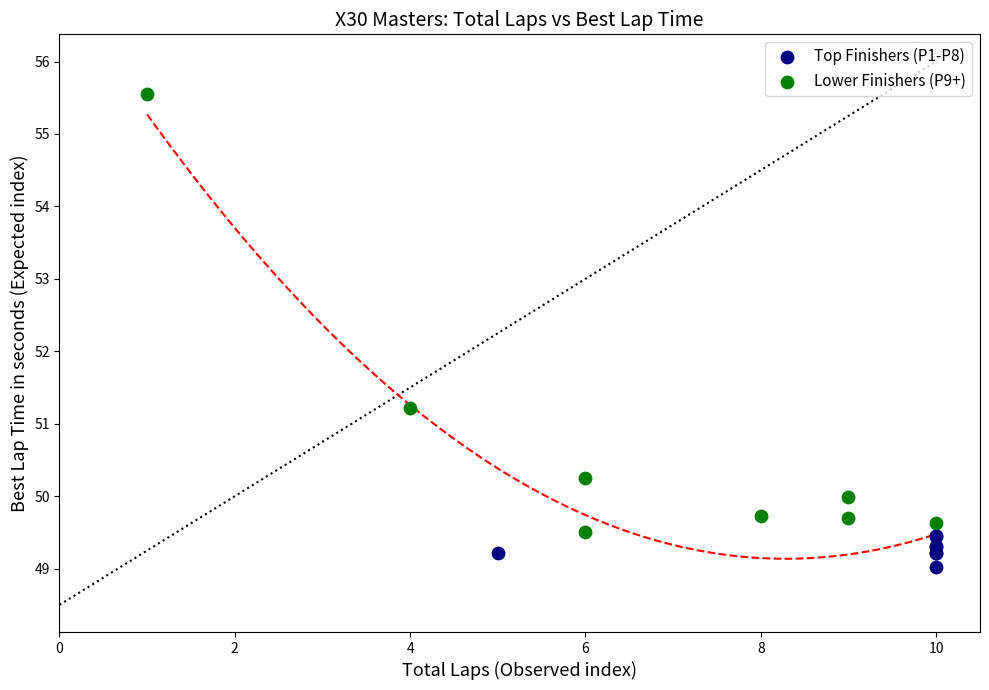

Which series reaches the minimum Y coordinate?

Top Finishers (P1-P8)